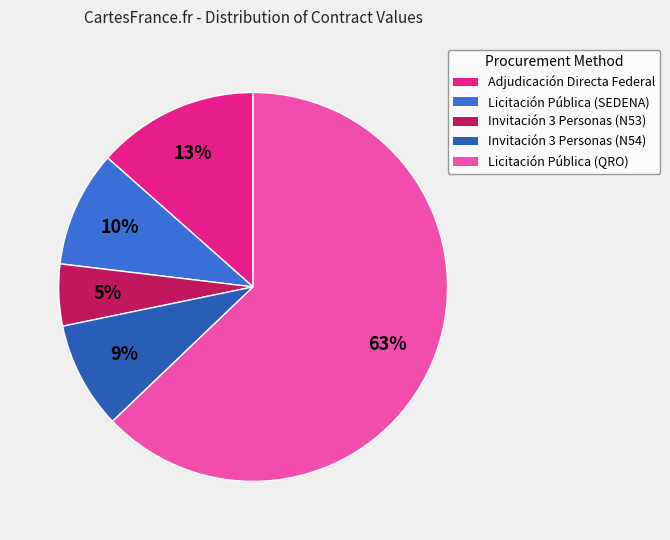

Is Licitación Pública (SEDENA) the majority of the pie?

No